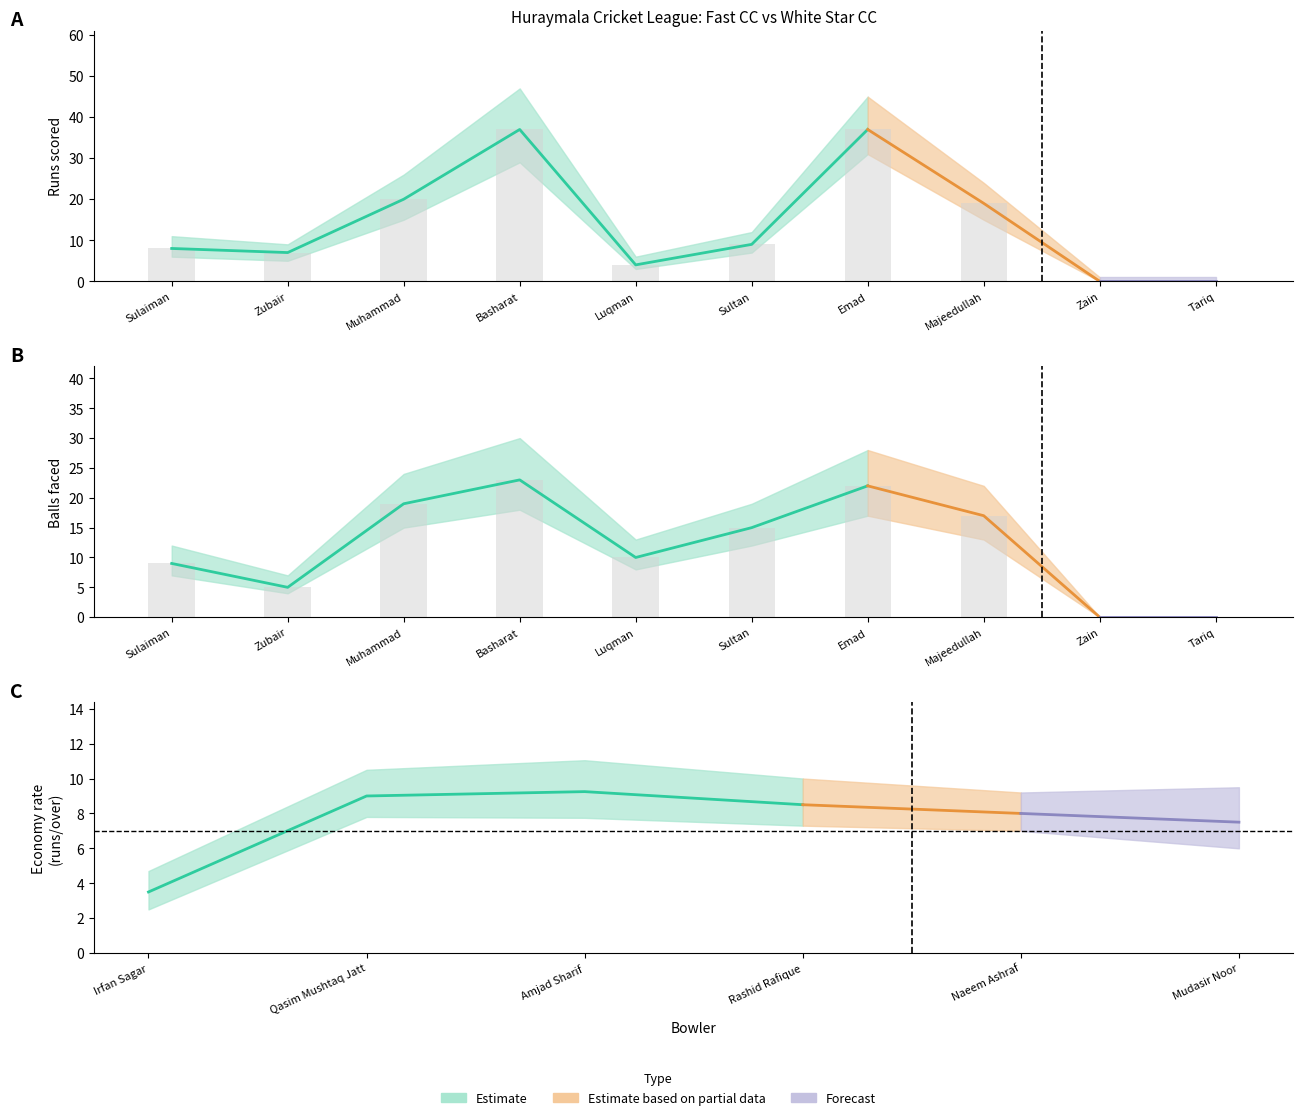

Between Luqman and Tariq, which series saw the biggest shift?

Balls